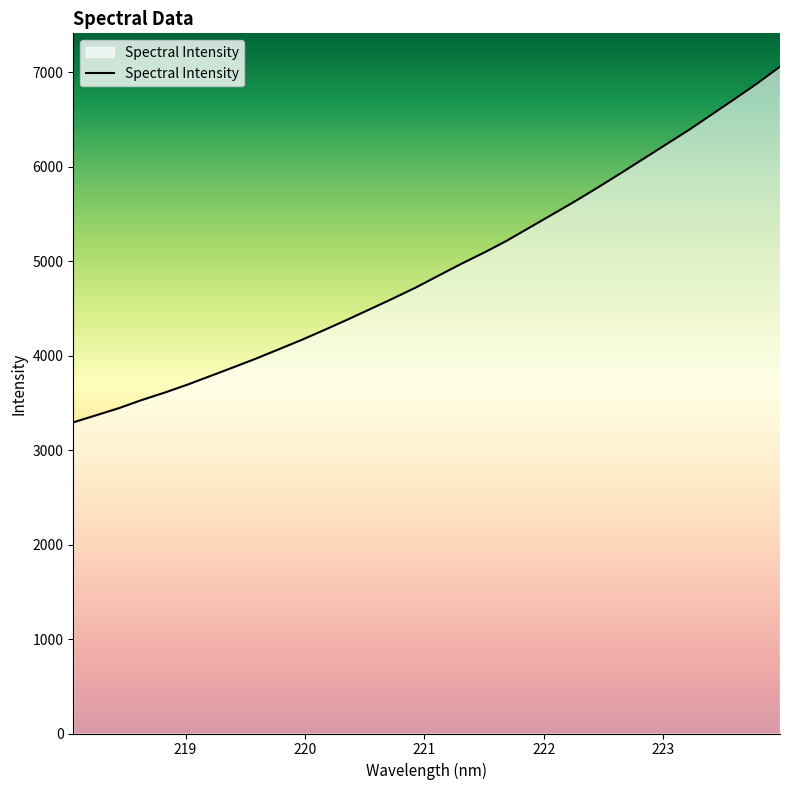

What is the greatest value displayed?

7058.0